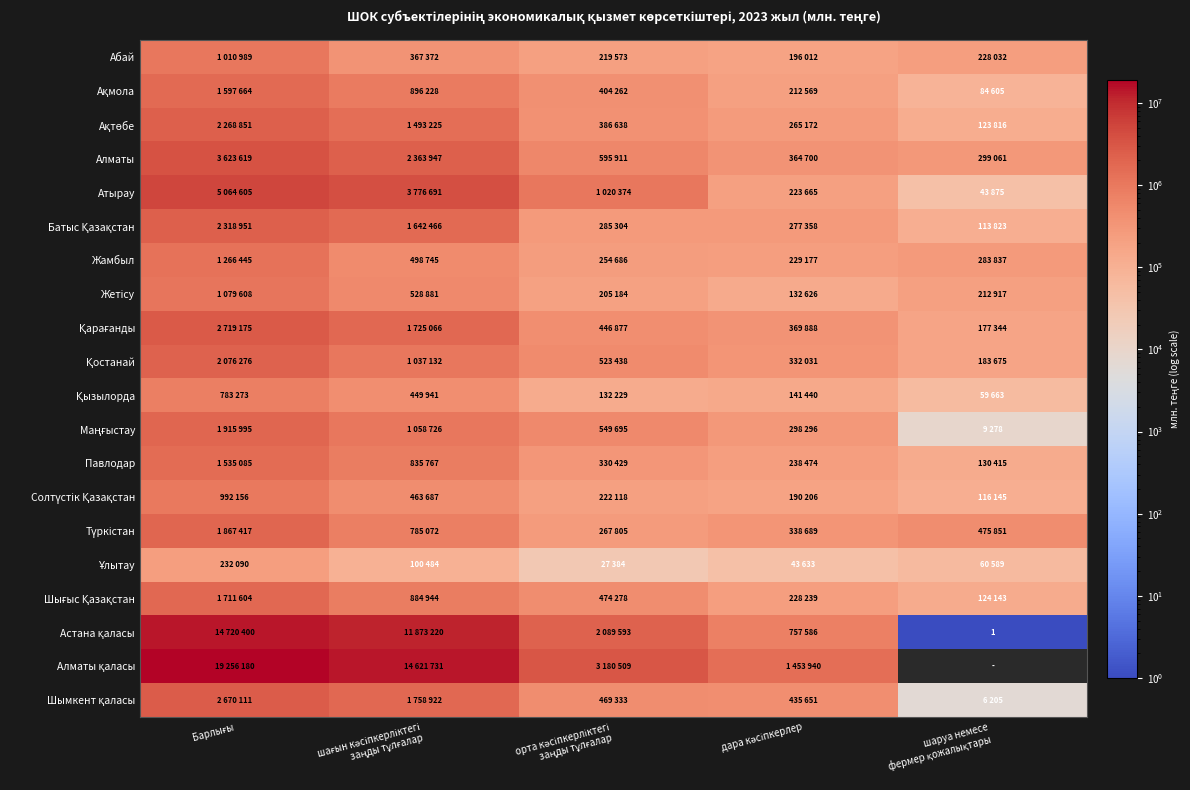

What is the average value of the Батыс Қазақстан series?

927580